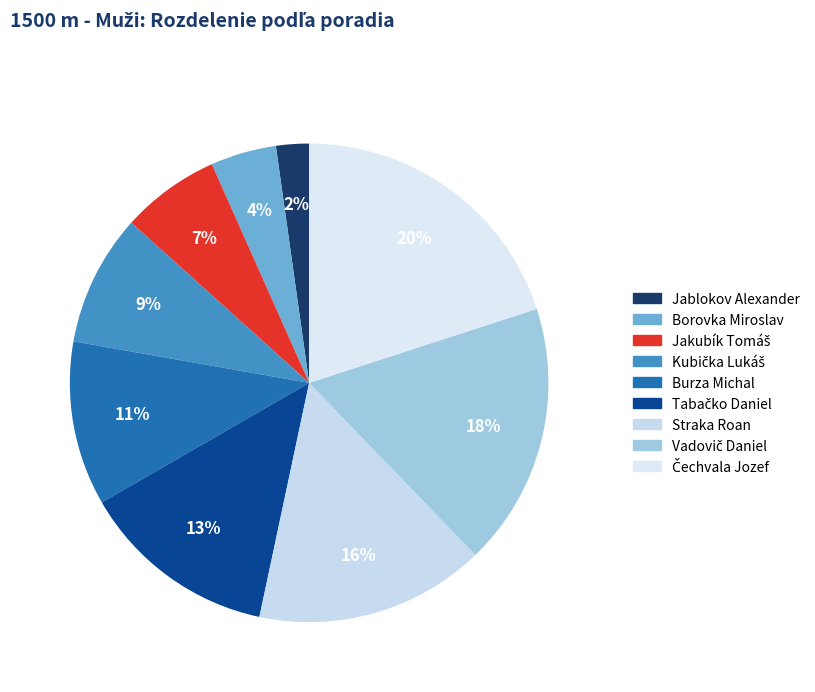

How many segments does this pie chart have?

9